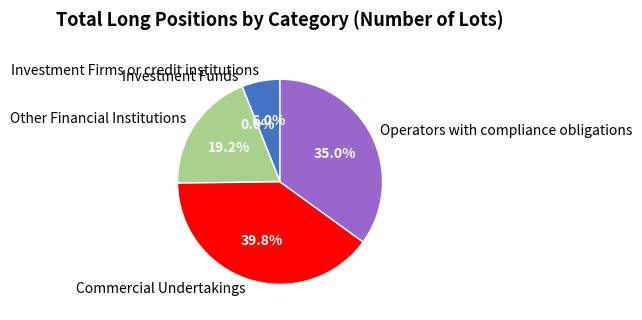

To the nearest percent, what is the average slice percentage?

20%